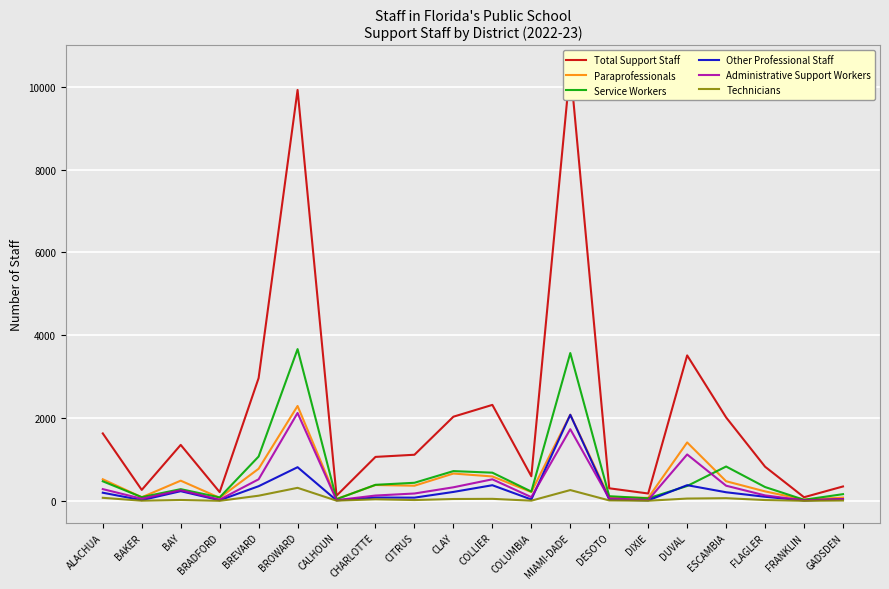

Between GADSDEN and FLAGLER, which is larger?

FLAGLER